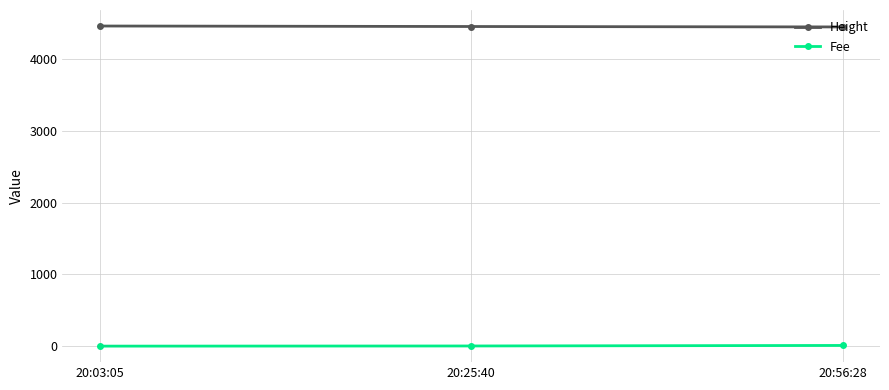

How many series are shown in this chart?

2